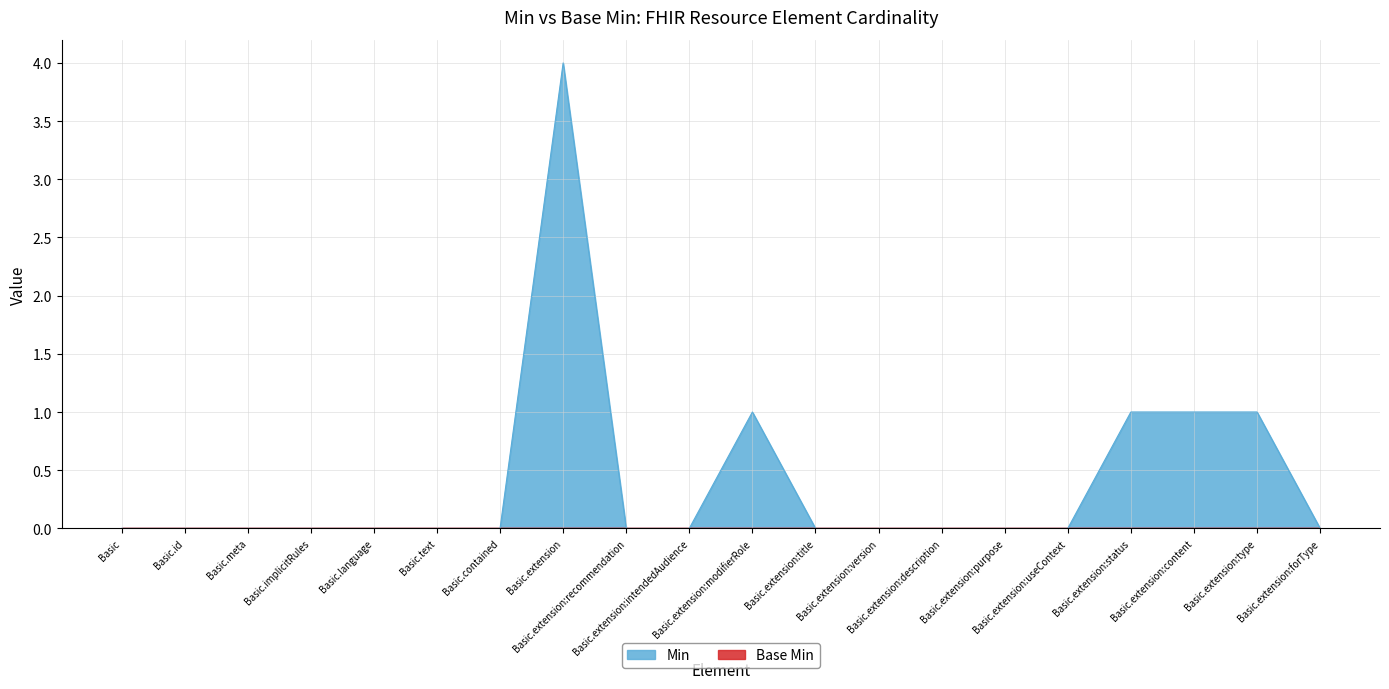

List the labels in order of value, largest first.

Basic.extension, Basic.extension:modifierRole, Basic.extension:status, Basic.extension:content, Basic.extension:type, Basic, Basic.id, Basic.meta, Basic.implicitRules, Basic.language, Basic.text, Basic.contained, Basic.extension:recommendation, Basic.extension:intendedAudience, Basic.extension:title, Basic.extension:version, Basic.extension:description, Basic.extension:purpose, Basic.extension:useContext, Basic.extension:forType